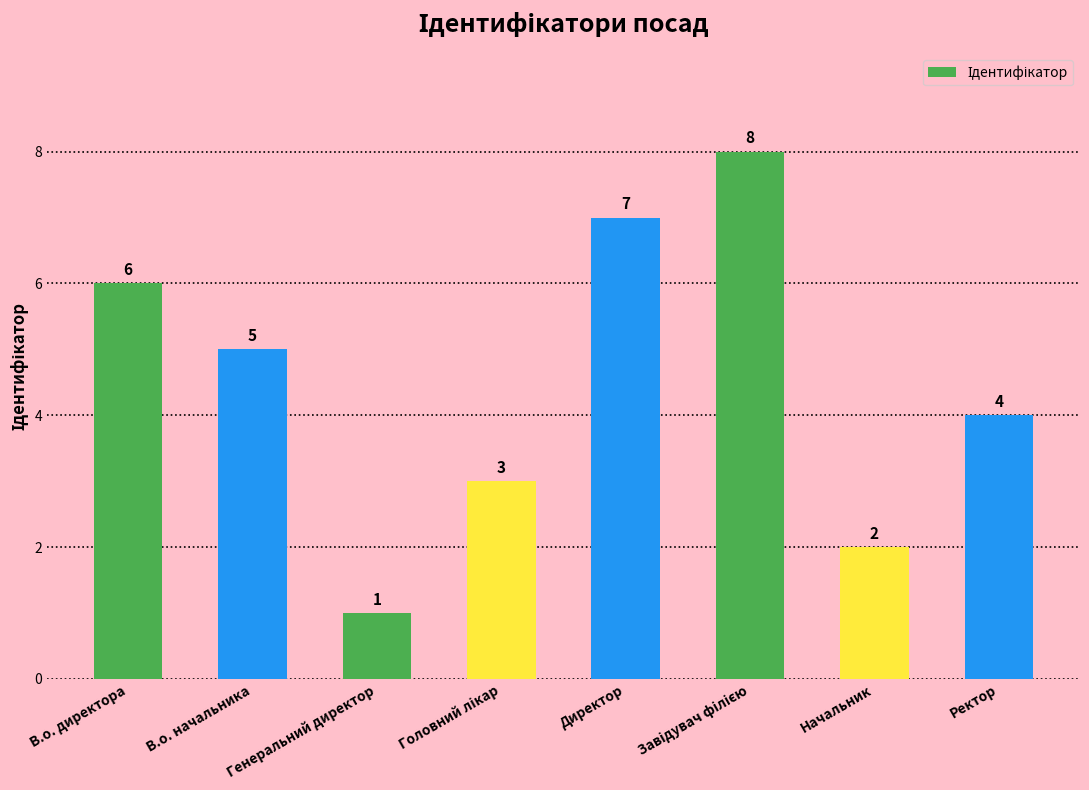

What position from the right is Генеральний директор?

6